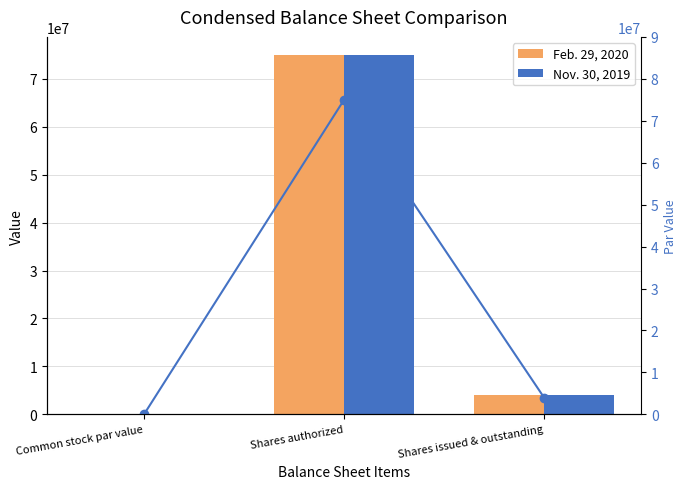

Which series has the largest total across all categories?

Feb. 29, 2020